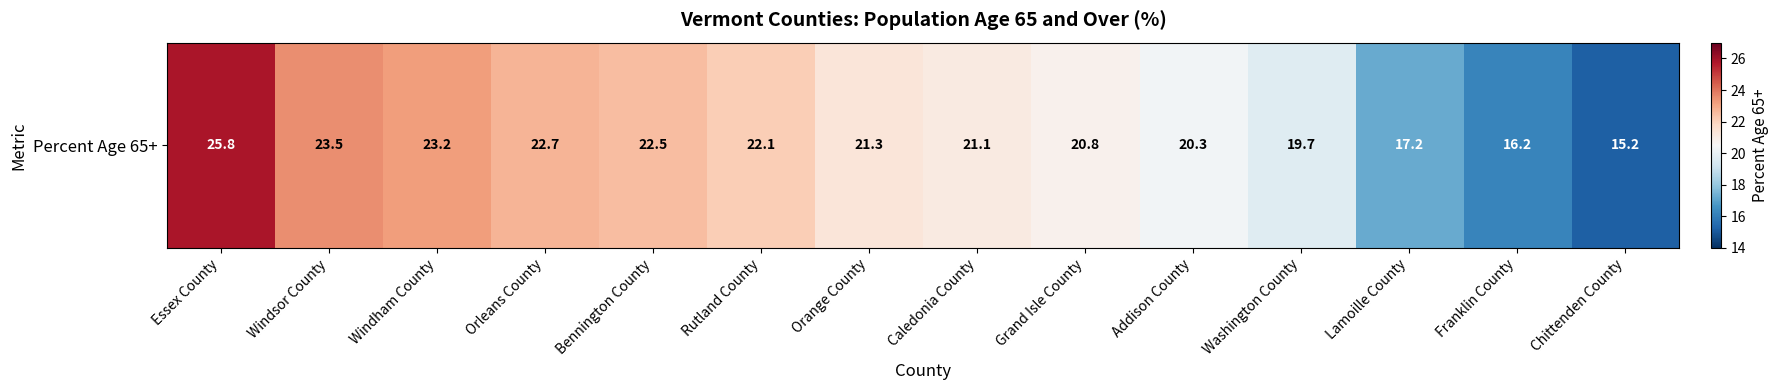

Approximately how many times larger is the value at Orange County compared to Bennington County?

0.9